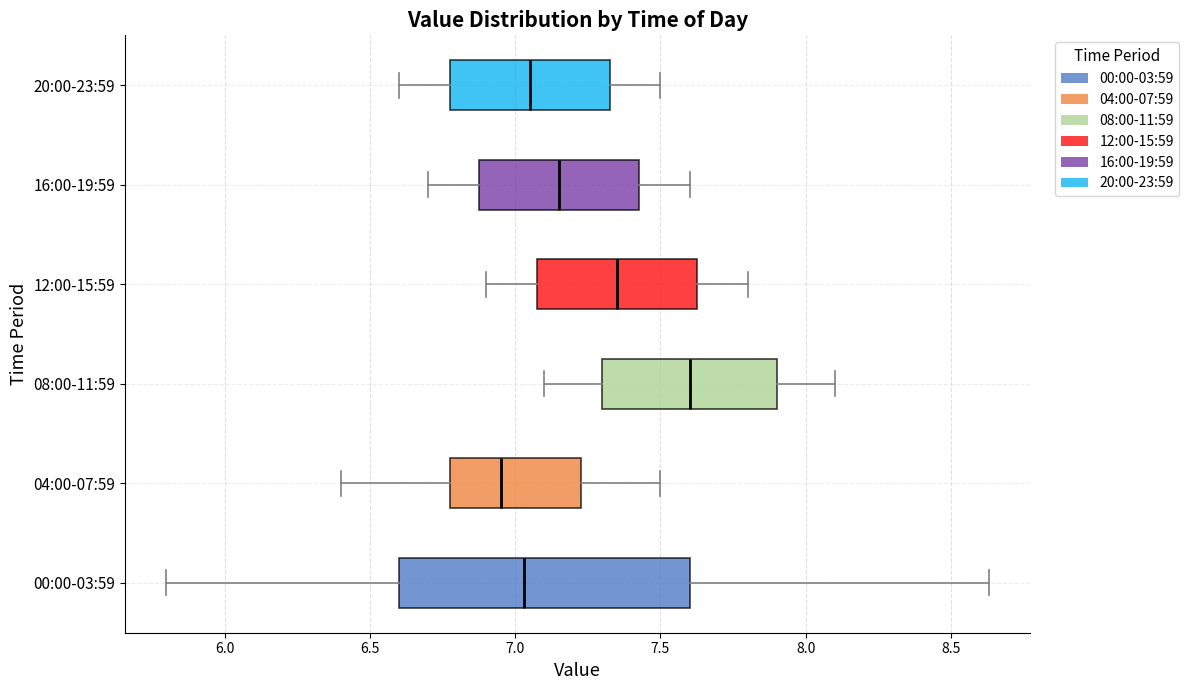

Reading bottom to top, read every box against the x-axis: the position of its median line, the range the box covers, and the ends of its whiskers. The values are not printed on the chart, so give them approximately, as read against the axis.

00:00-03:59: median 7.05, box 6.60 to 7.60, whiskers 5.80 to 8.65
04:00-07:59: median 6.95, box 6.80 to 7.25, whiskers 6.40 to 7.50
08:00-11:59: median 7.60, box 7.30 to 7.90, whiskers 7.10 to 8.10
12:00-15:59: median 7.35, box 7.10 to 7.65, whiskers 6.90 to 7.80
16:00-19:59: median 7.15, box 6.90 to 7.45, whiskers 6.70 to 7.60
20:00-23:59: median 7.05, box 6.80 to 7.35, whiskers 6.60 to 7.50